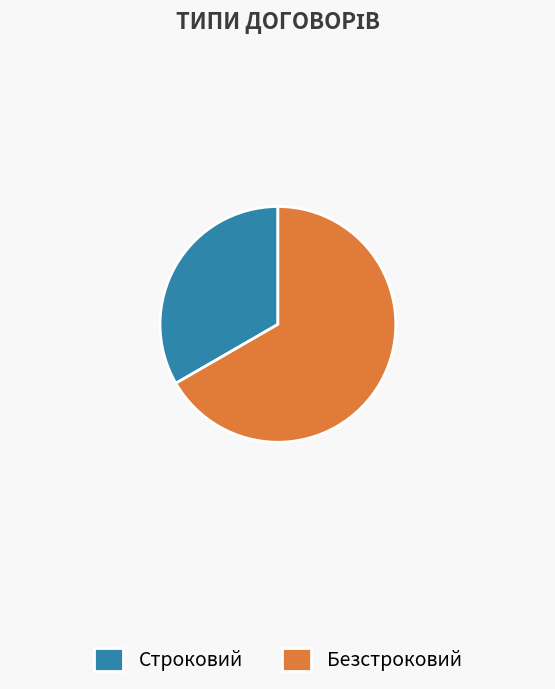

Is the sum of Строковий and Безстроковий greater than half?

Yes